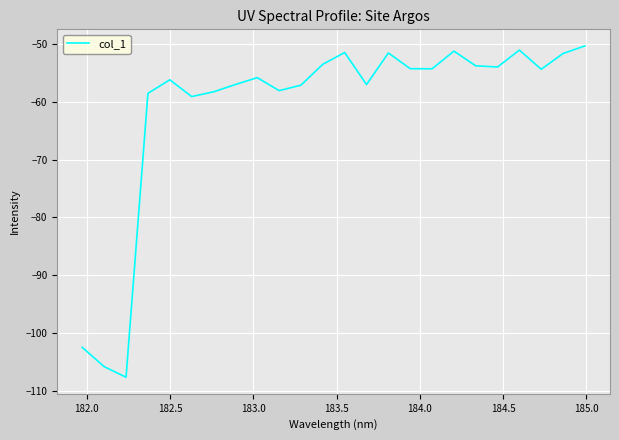

What is the maximum value shown in the chart?

-50.3